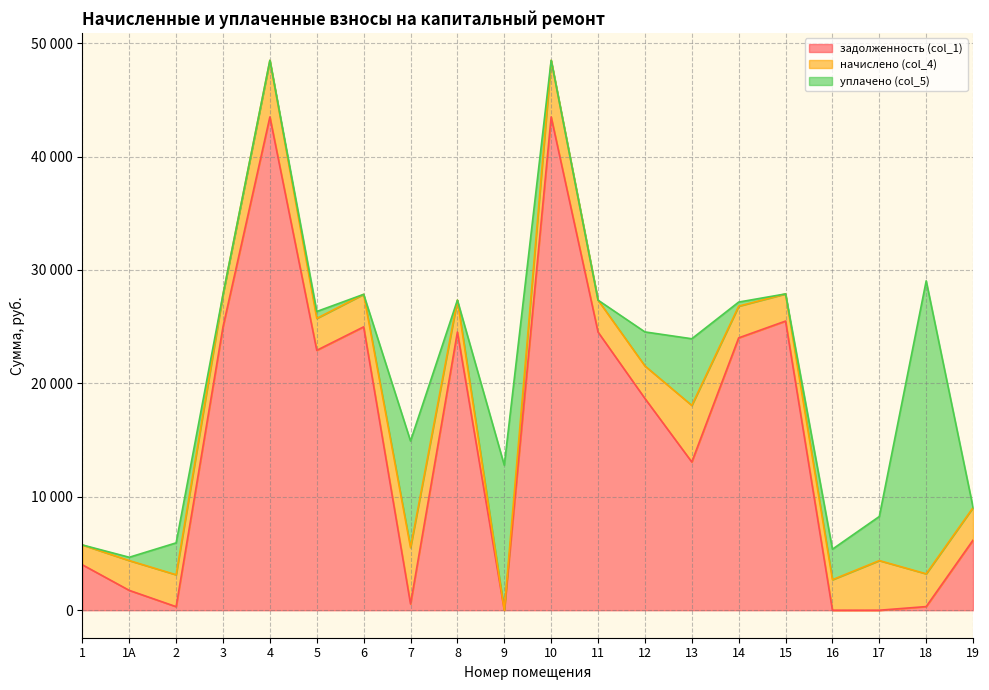

What are all the series names shown in the legend?

задолженность (col_1), начислено (col_4), уплачено (col_5)